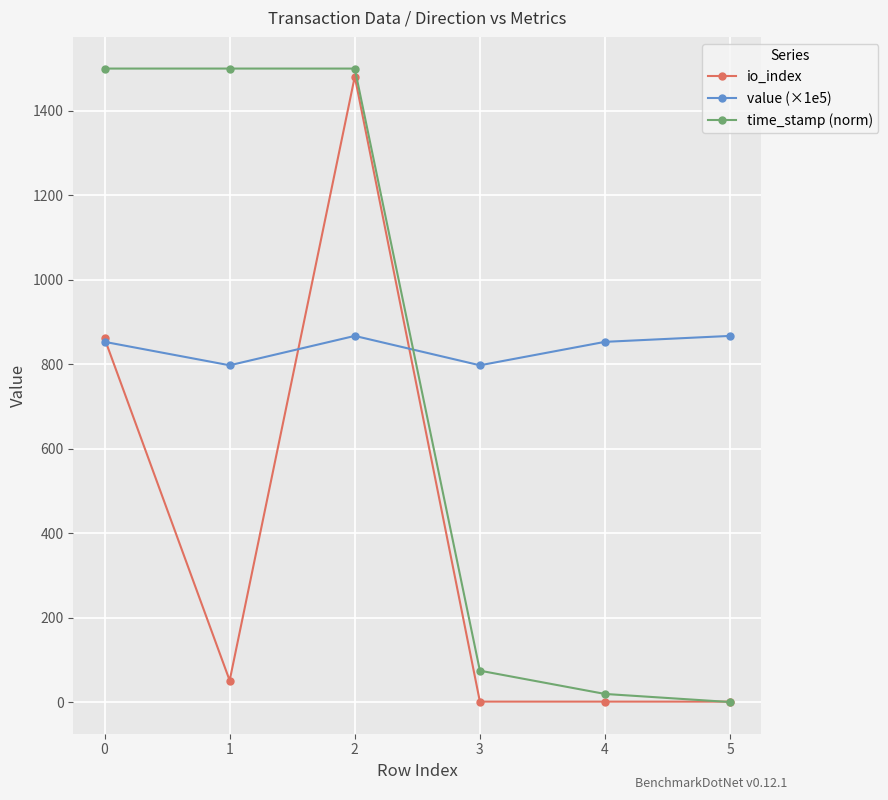

What is the highest value of the io_index series?

1481.0